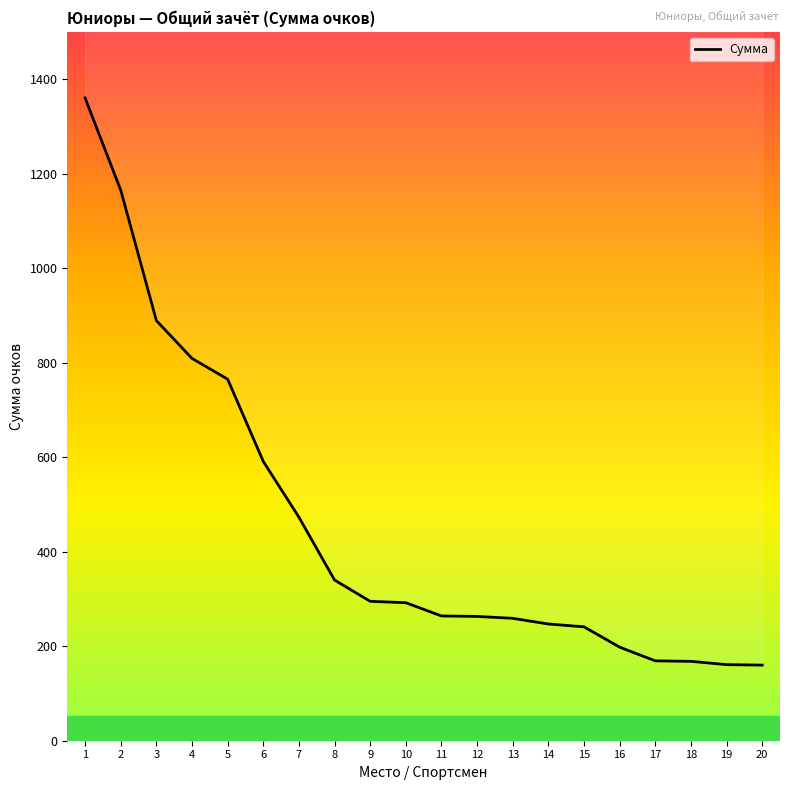

List the labels in order of value, largest first.

1, 2, 3, 4, 5, 6, 7, 8, 9, 10, 11, 12, 13, 14, 15, 16, 17, 18, 19, 20